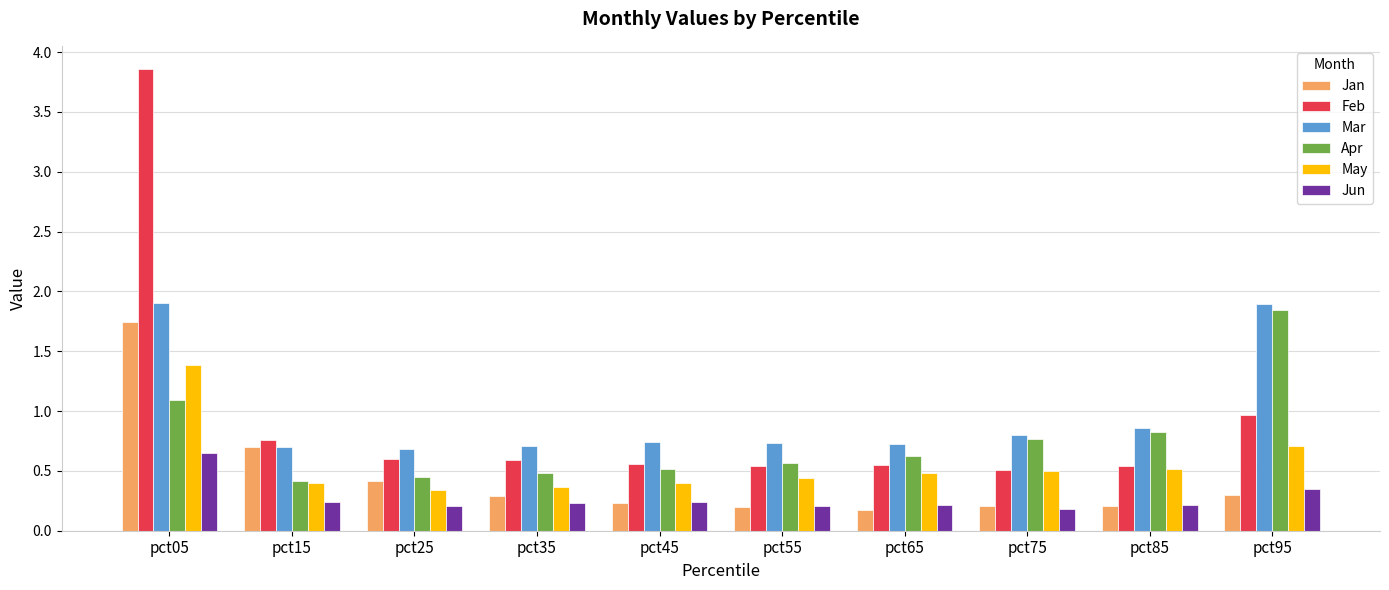

Which series has the widest spread of values?

Feb